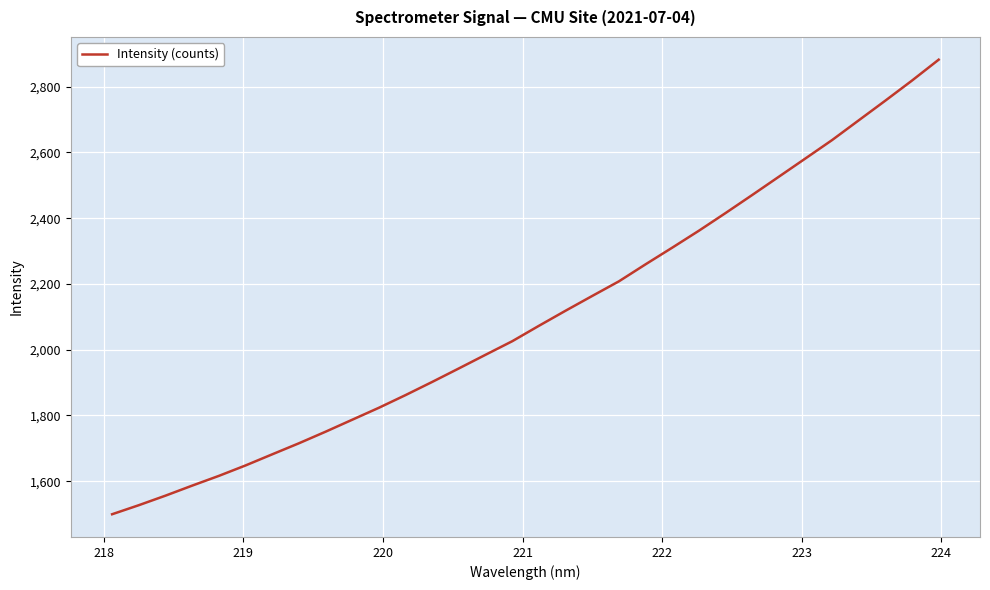

What is the greatest value displayed?

2882.2